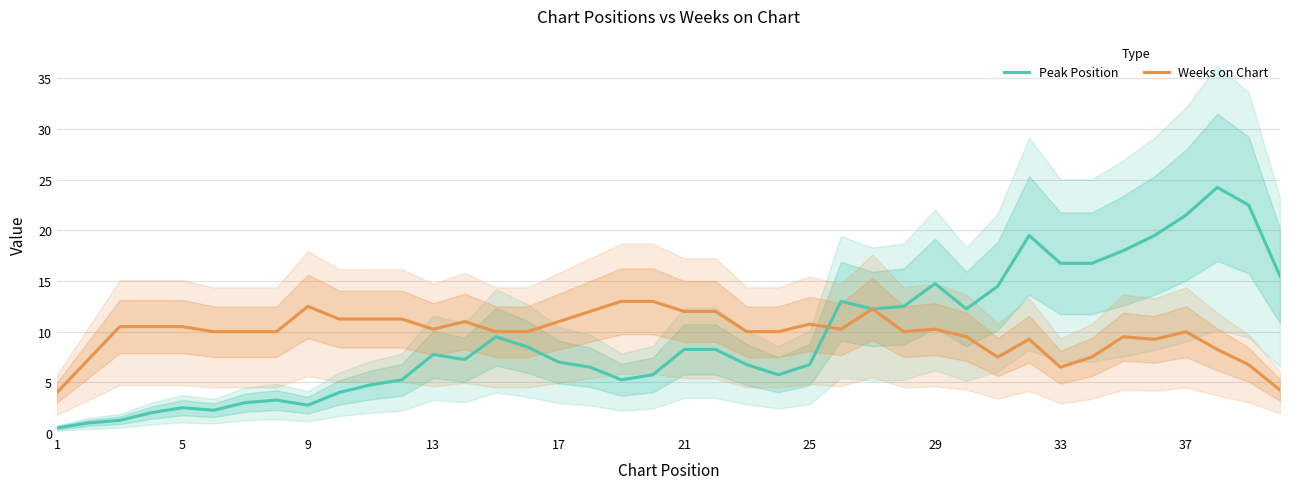

What is the minimum value for Weeks on Chart?

4.0